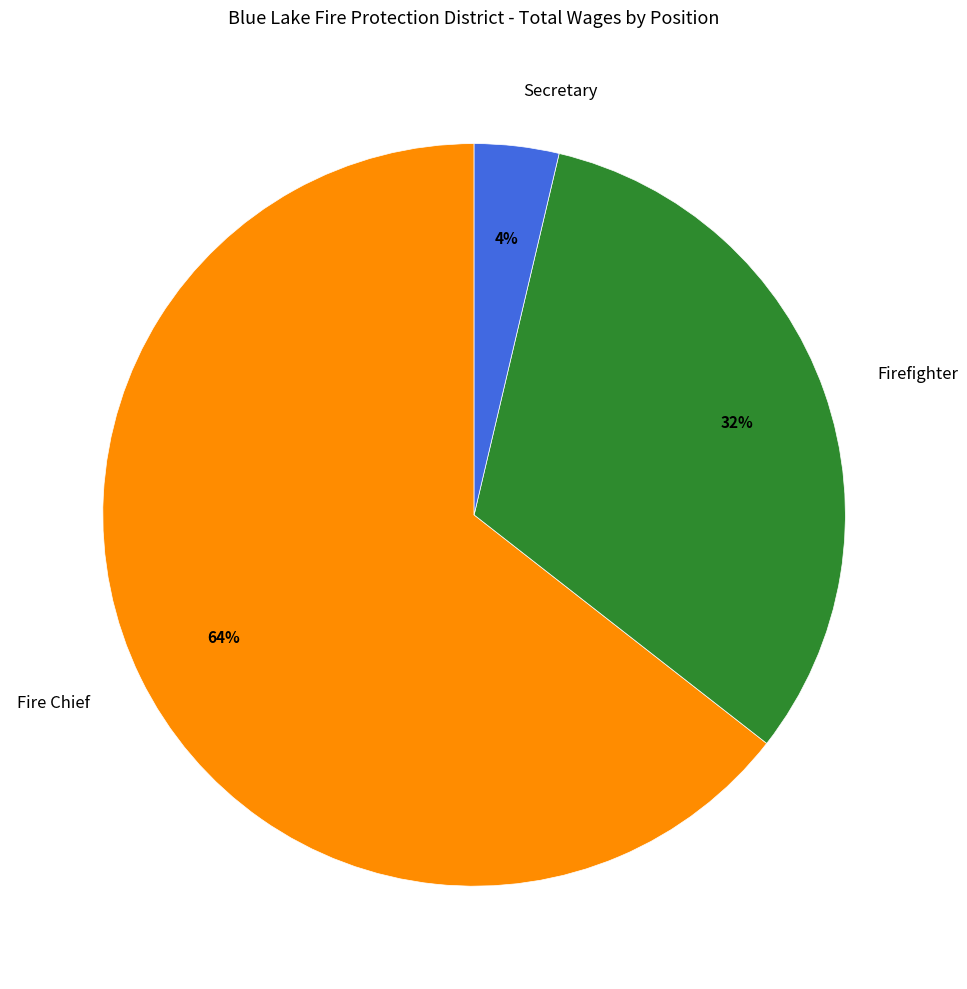

Between Secretary and Firefighter, which is larger?

Firefighter